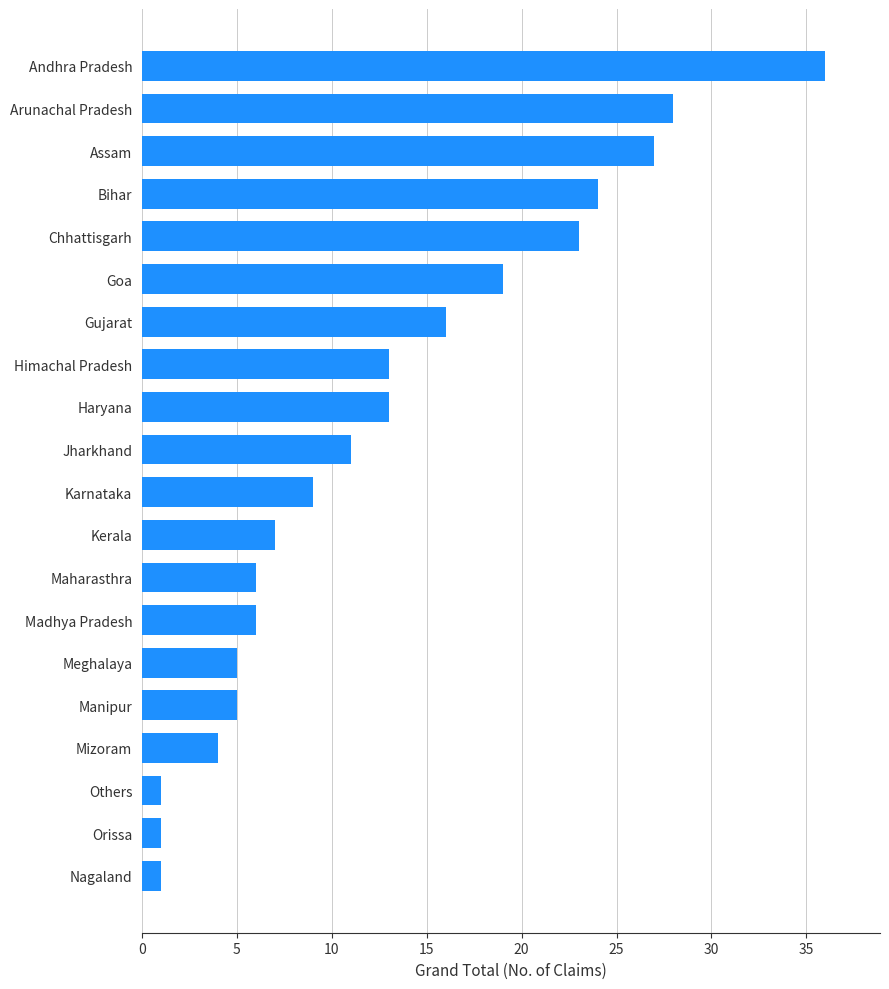

What is the smallest value displayed?

1